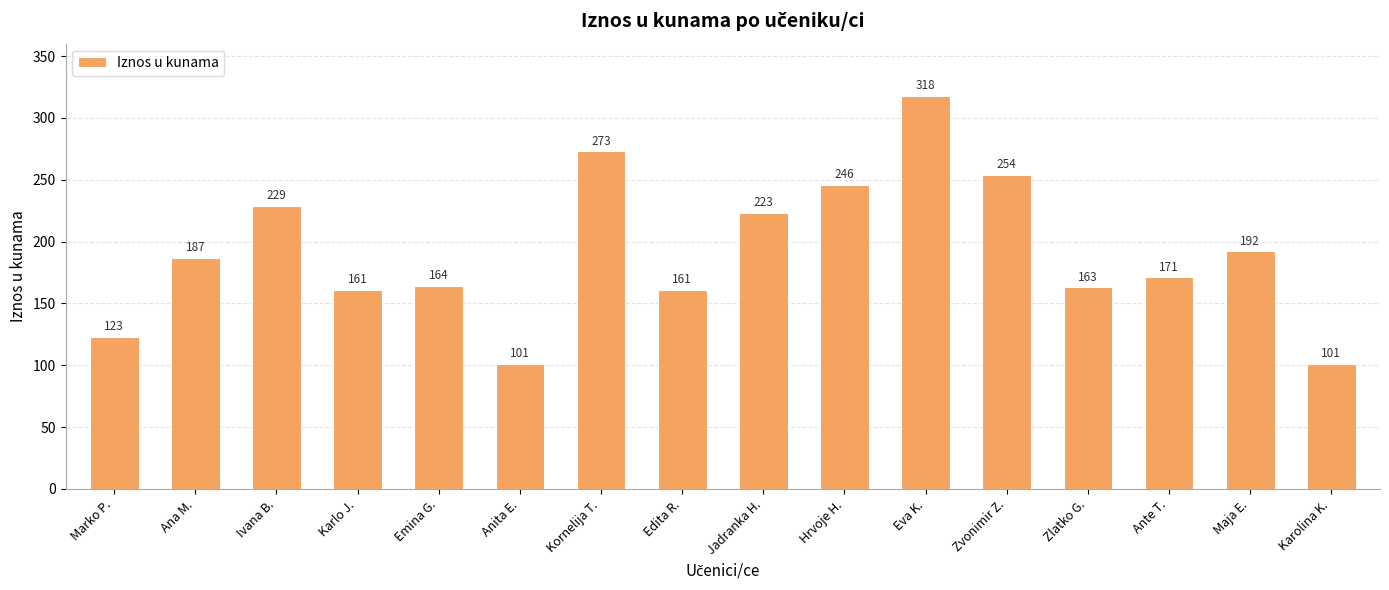

At which category does the chart reach its peak across all series?

Eva K.